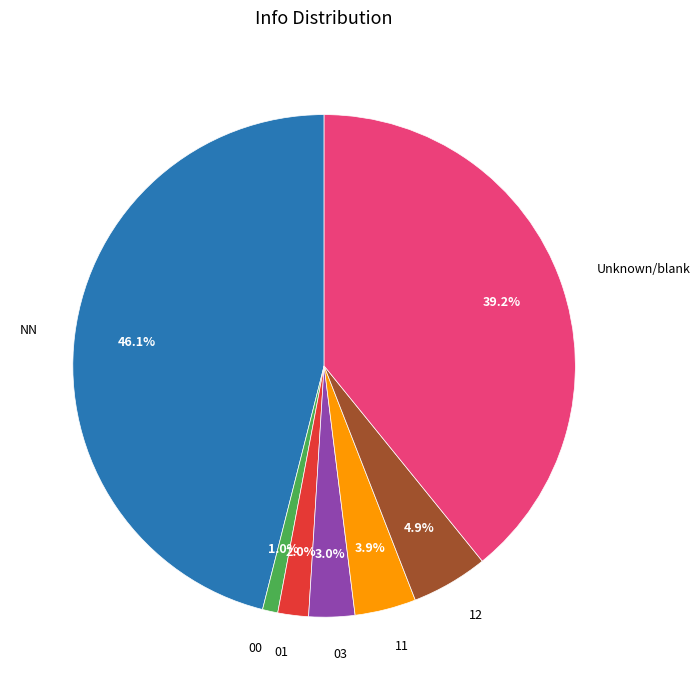

Rank the categories by value from lowest to highest.

00, 01, 03, 11, 12, Unknown/blank, NN